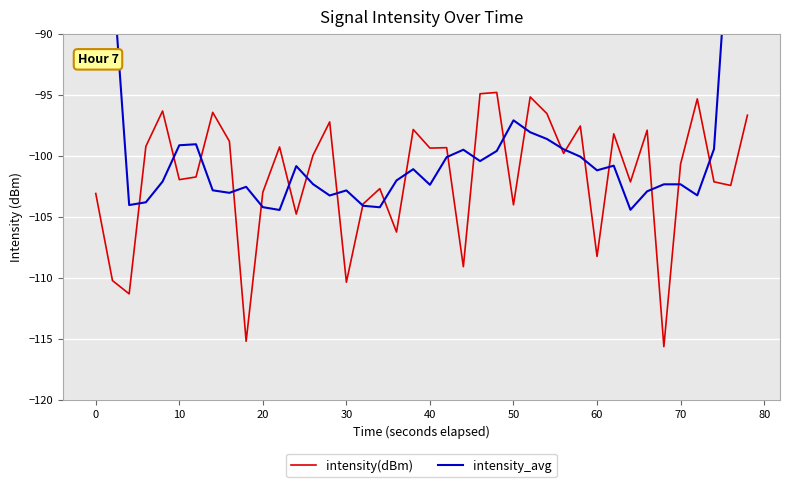

What is the minimum value for intensity(dBm)?

-115.6